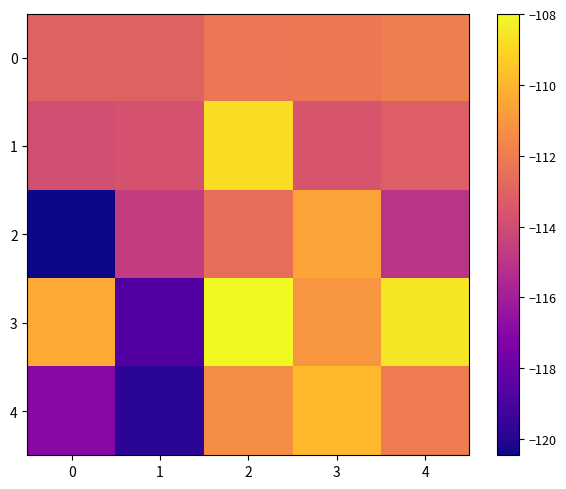

Which series has the largest total across all categories?

3